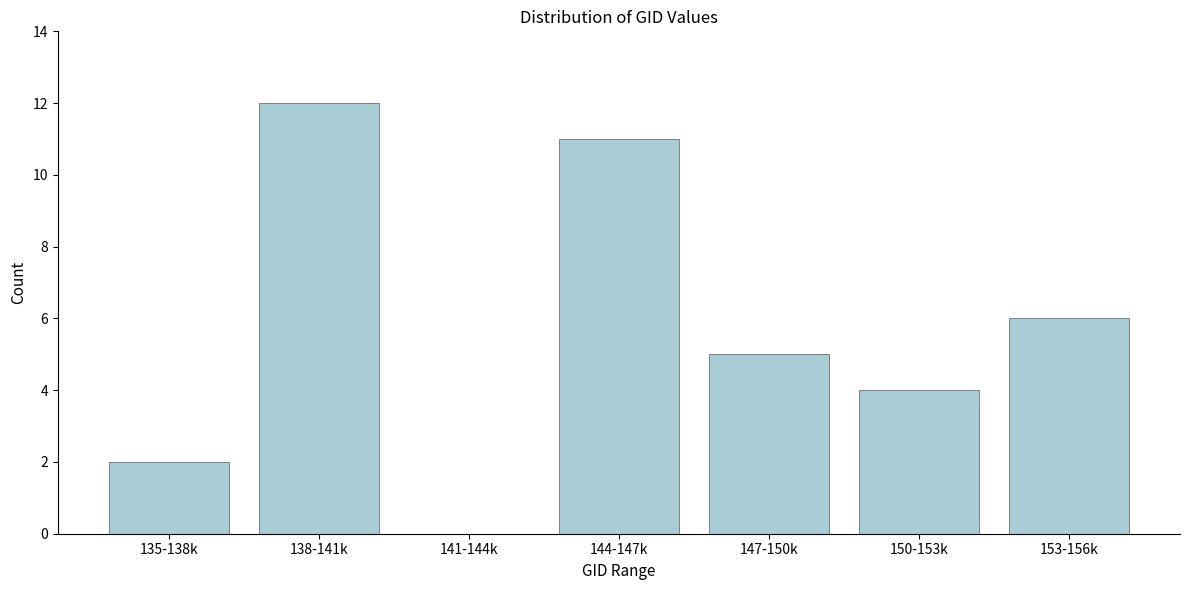

Reading right to left, extract all data points from this chart.

153-156k=6	150-153k=4	147-150k=5	144-147k=11	141-144k=0	138-141k=12	135-138k=2